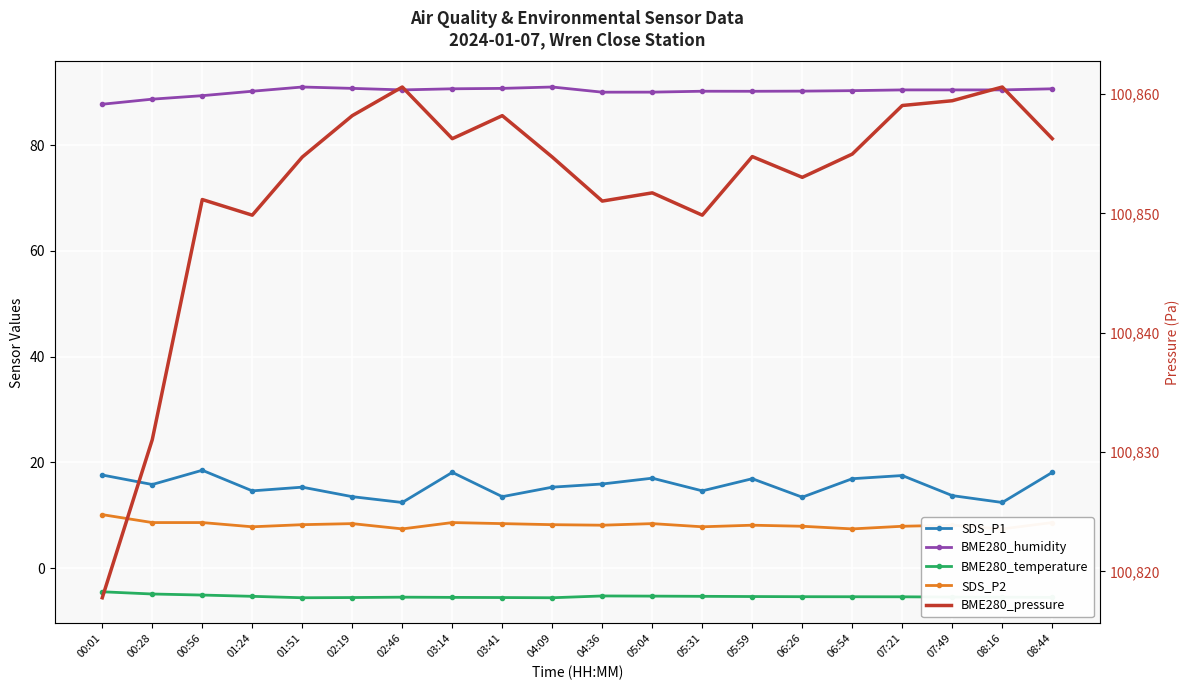

The value of BME280_humidity at 02:46 is 25.5. True or false?

False